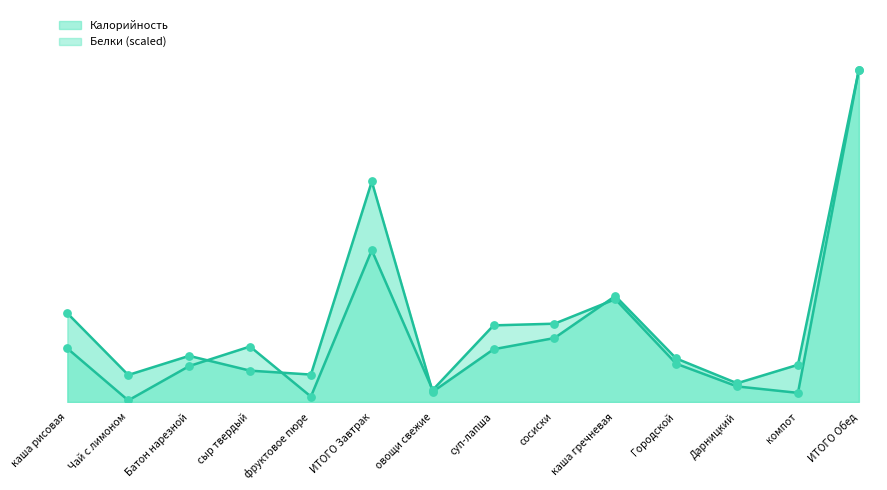

Which series contains the highest Y value?

Калорийность